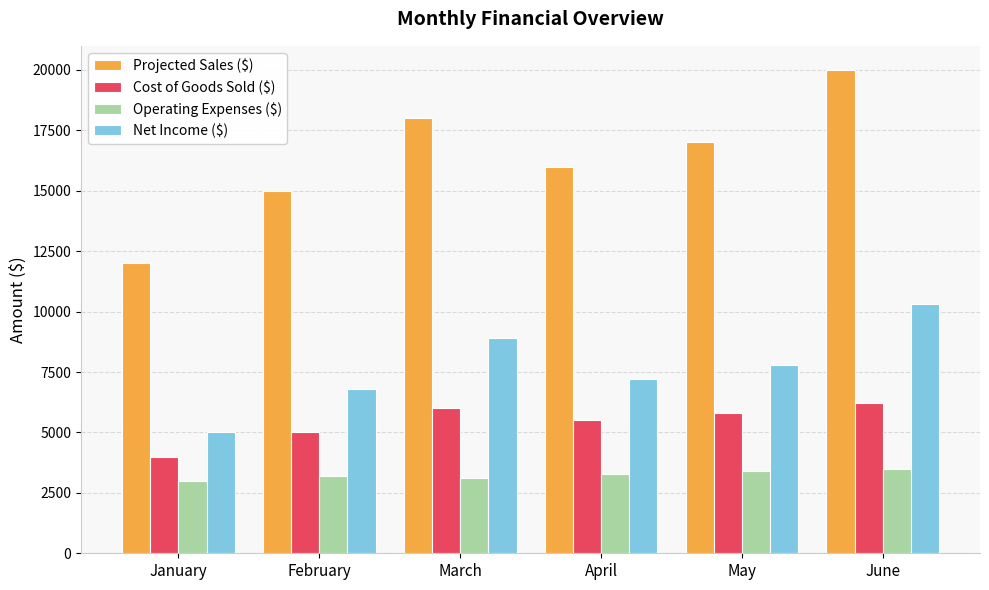

What is the difference between the highest and lowest values at May?

13600